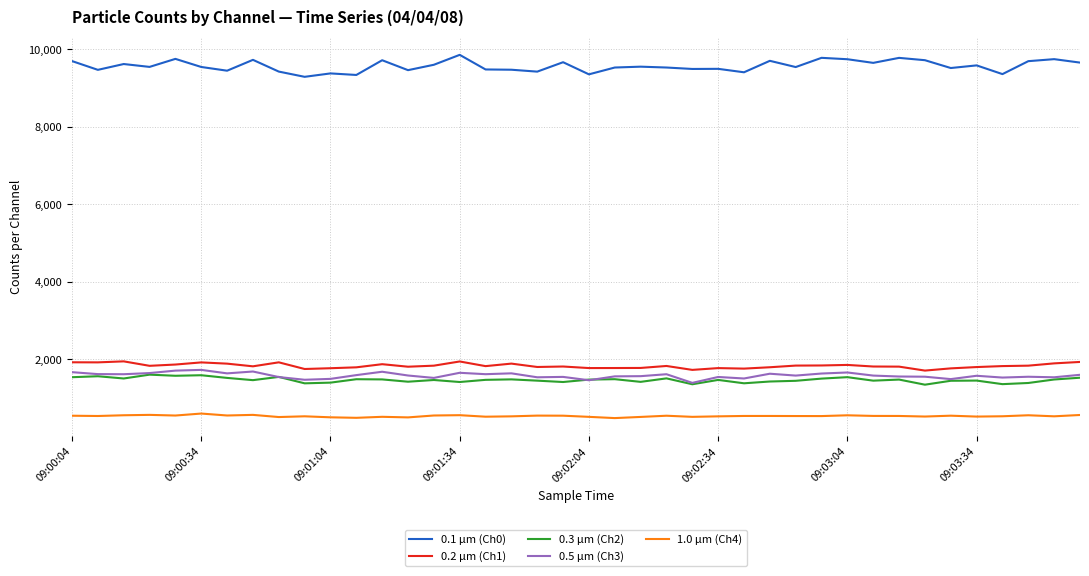

Which series has the largest range (max minus min)?

0.1 µm (Ch0)